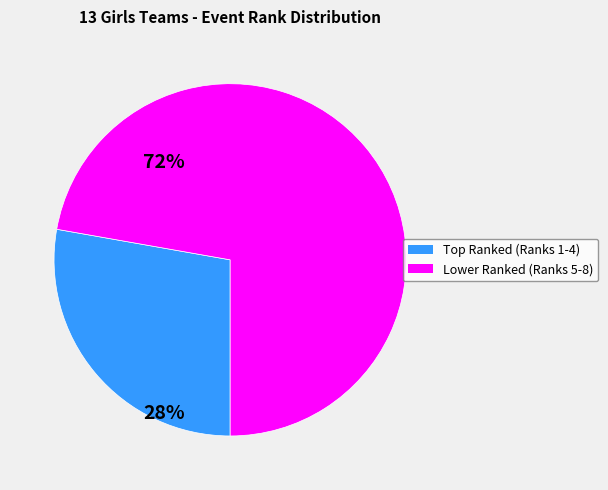

Does any single category account for the majority?

Yes